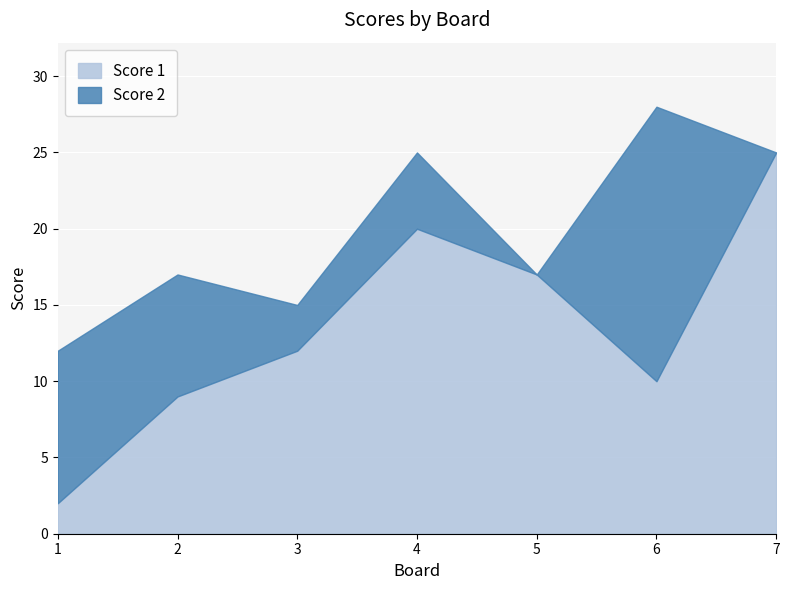

What is the greatest value displayed?

25